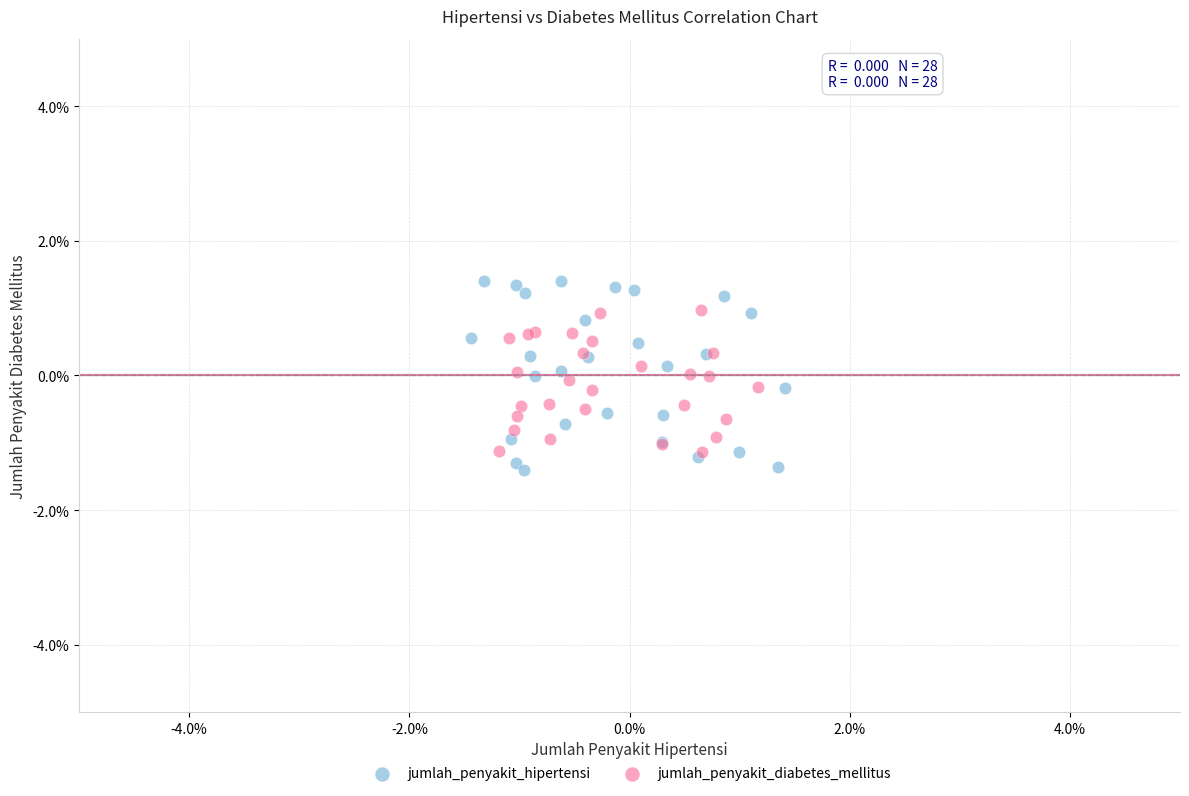

Which series contains the highest Y value?

jumlah_penyakit_hipertensi